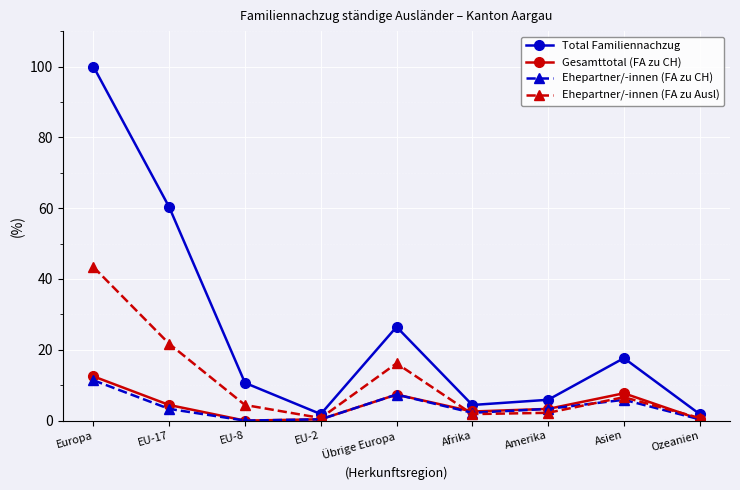

The value of Total Familiennachzug at Asien is 17.6. True or false?

True